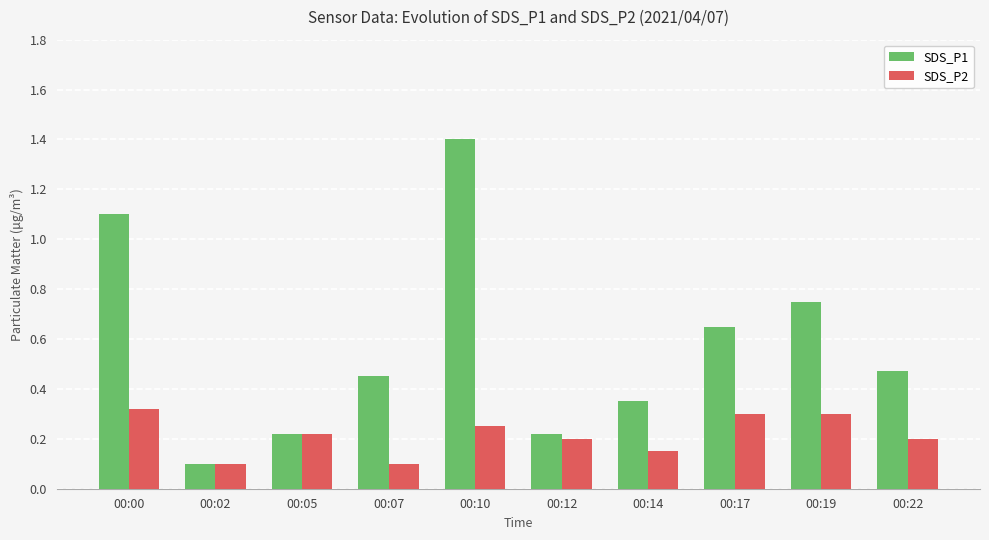

Rank the series by their average value, from highest to lowest.

SDS_P1, SDS_P2